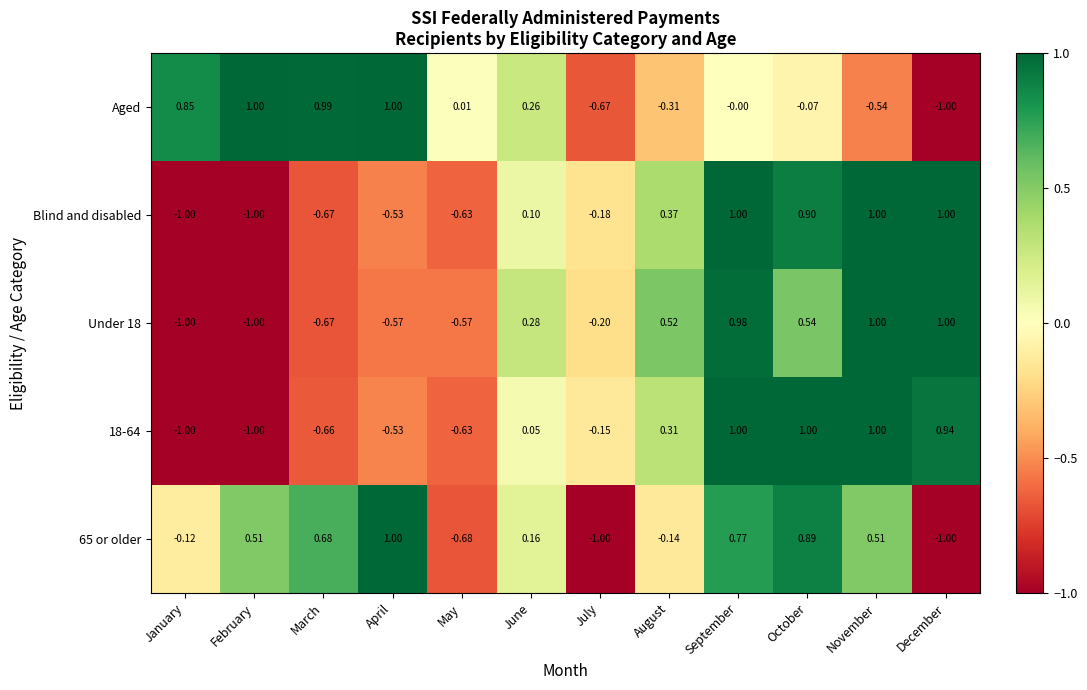

Is the value of Blind and disabled at December greater than the value of 18-64 at May?

Yes